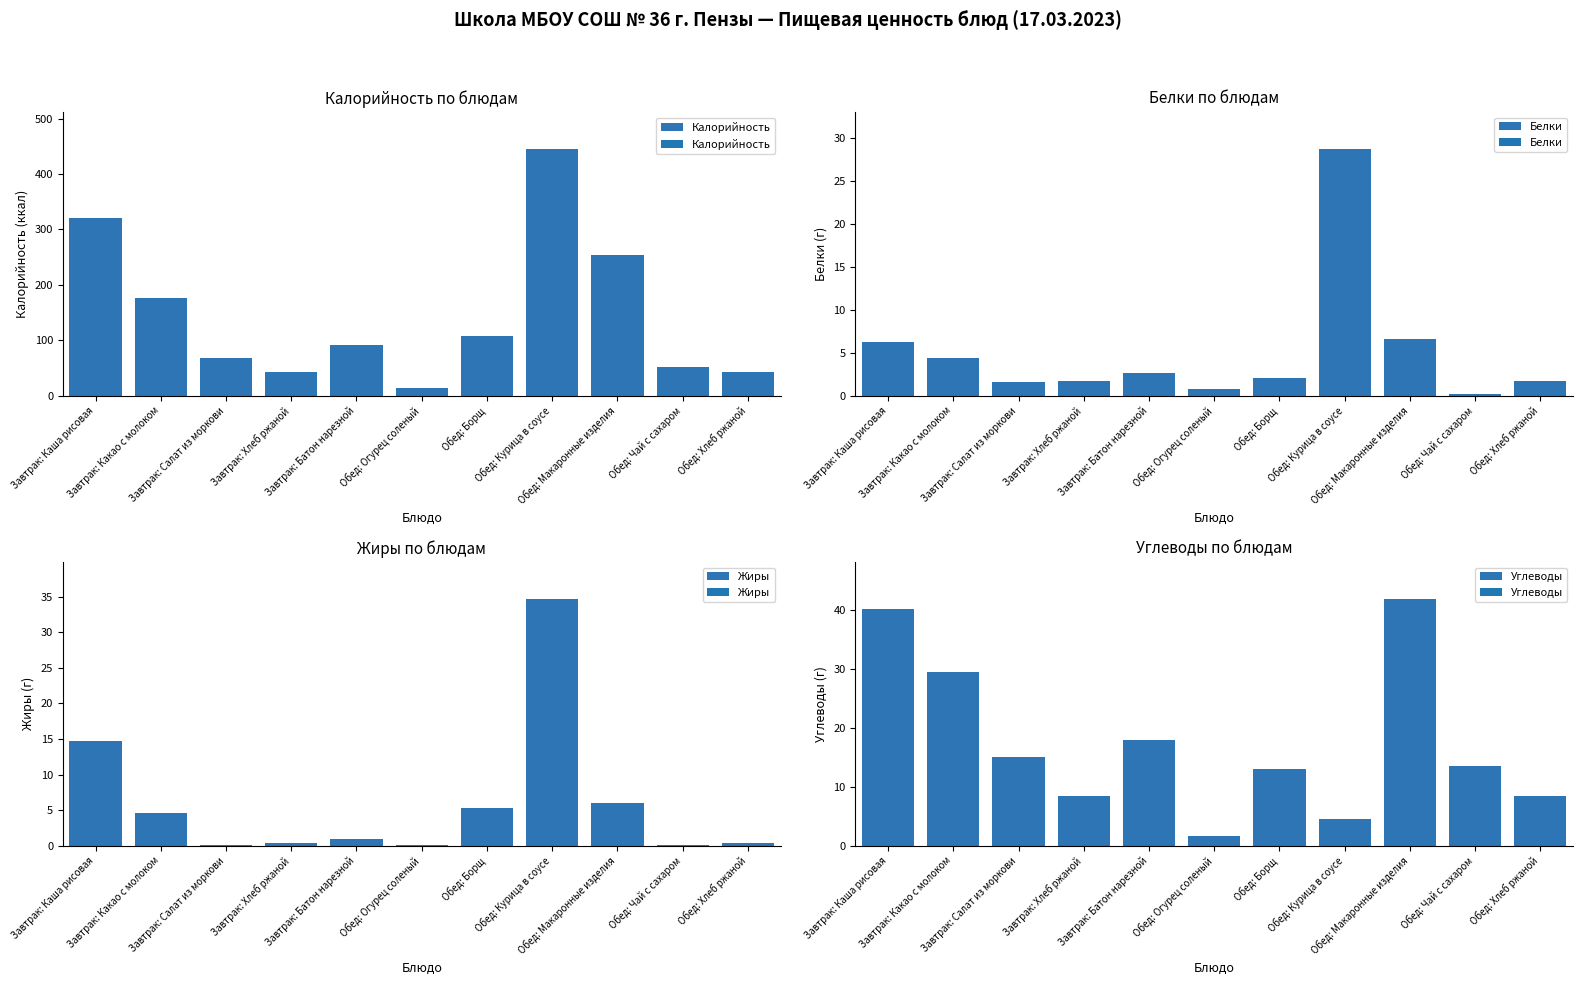

Count the number of data series in this chart.

4